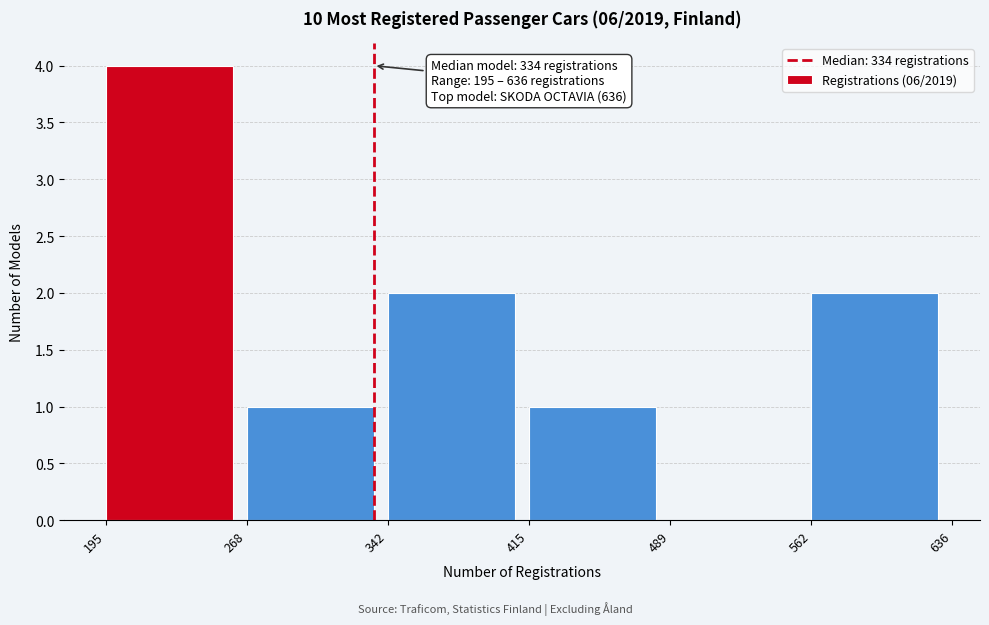

Over which range of the x-axis is the bar tallest?

195 to 268